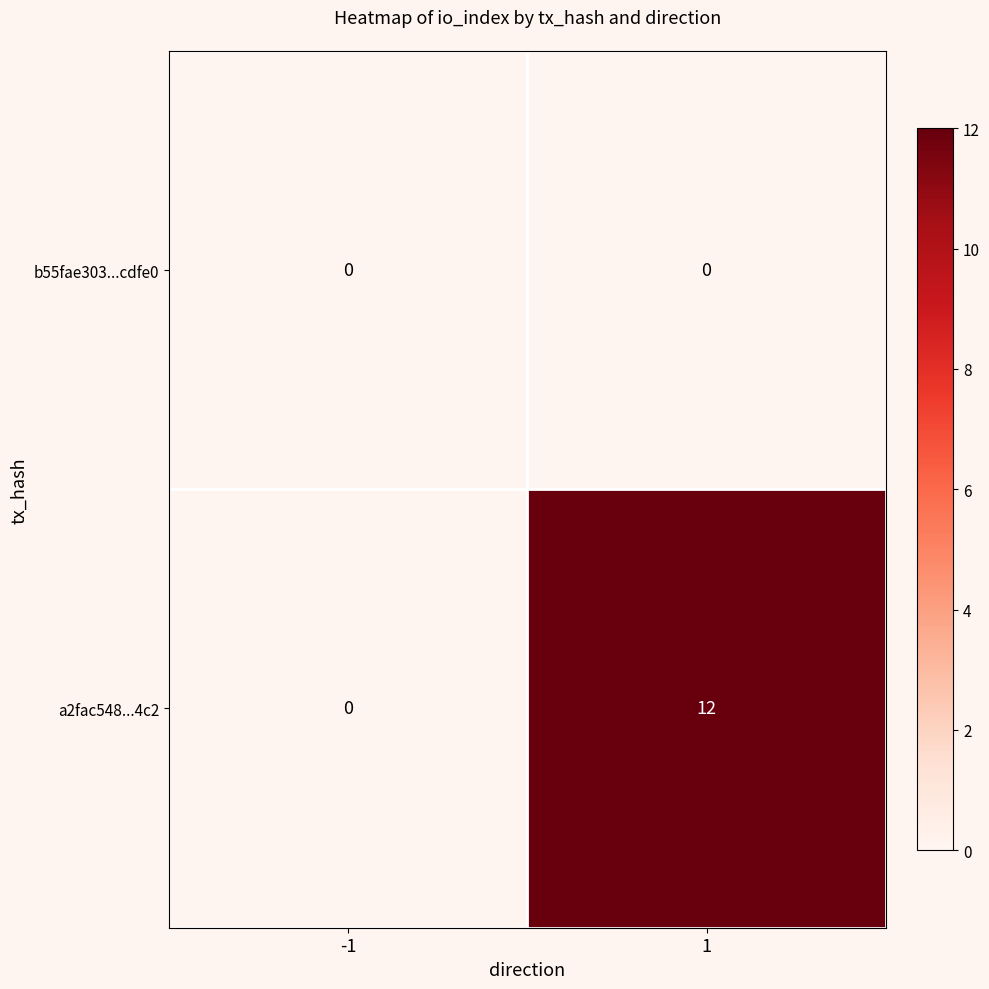

How many series are shown in this chart?

2